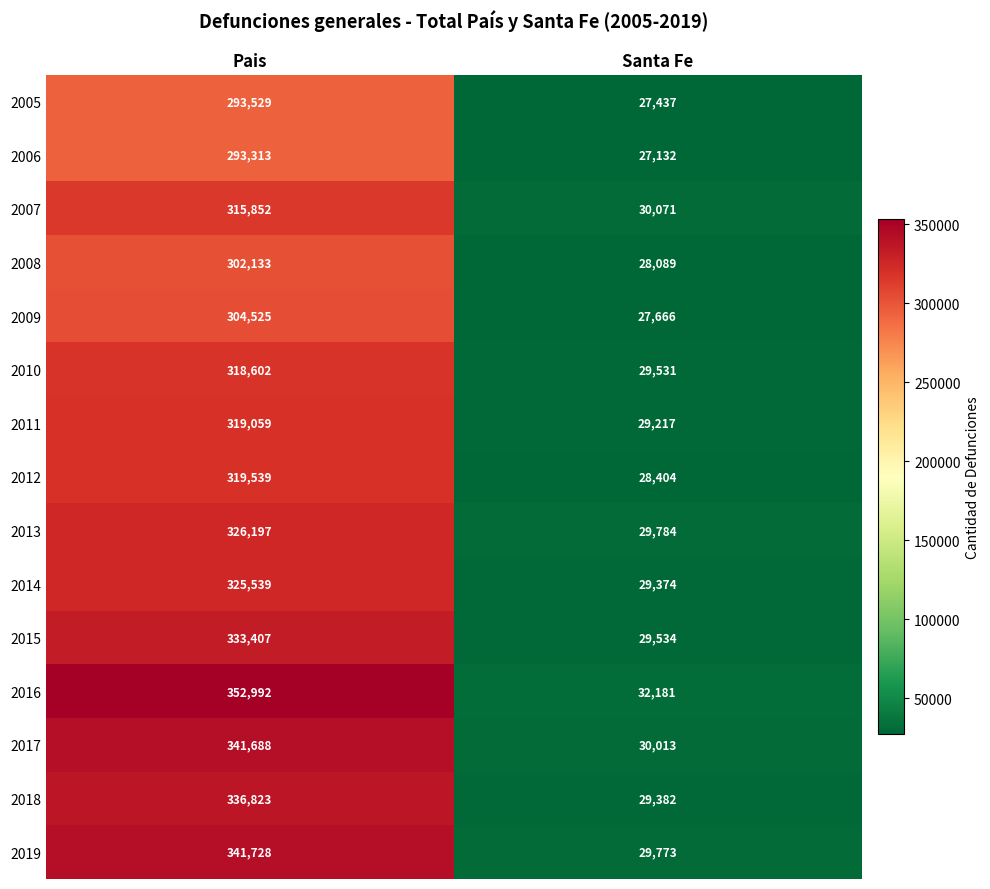

Reading right to left, transcribe all the data shown in this chart.

2005: 27437	293529
2006: 27132	293313
2007: 30071	315852
2008: 28089	302133
2009: 27666	304525
2010: 29531	318602
2011: 29217	319059
2012: 28404	319539
2013: 29784	326197
2014: 29374	325539
2015: 29534	333407
2016: 32181	352992
2017: 30013	341688
2018: 29382	336823
2019: 29773	341728